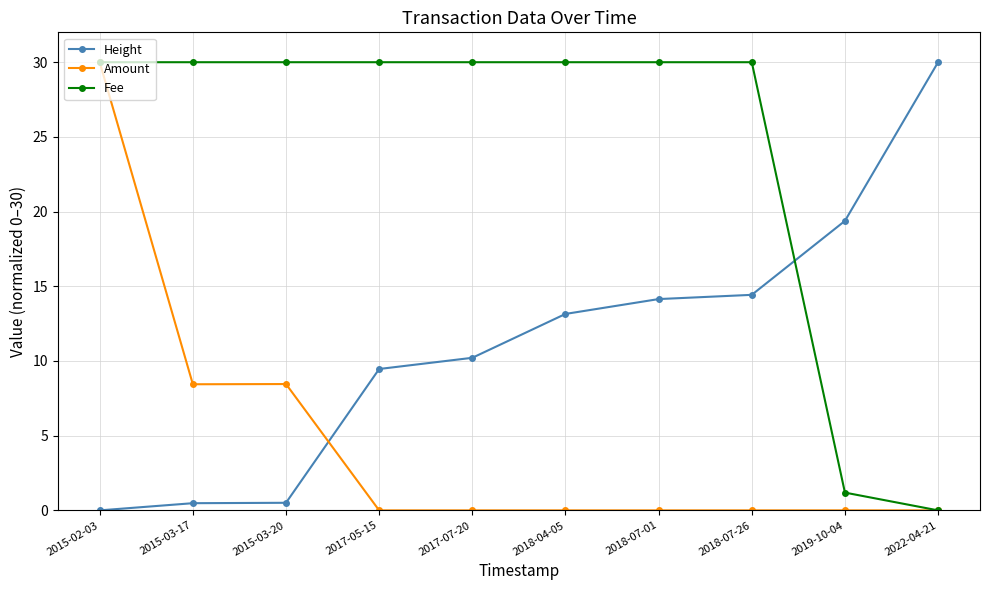

List the series in order of their overall mean, lowest first.

Amount, Height, Fee